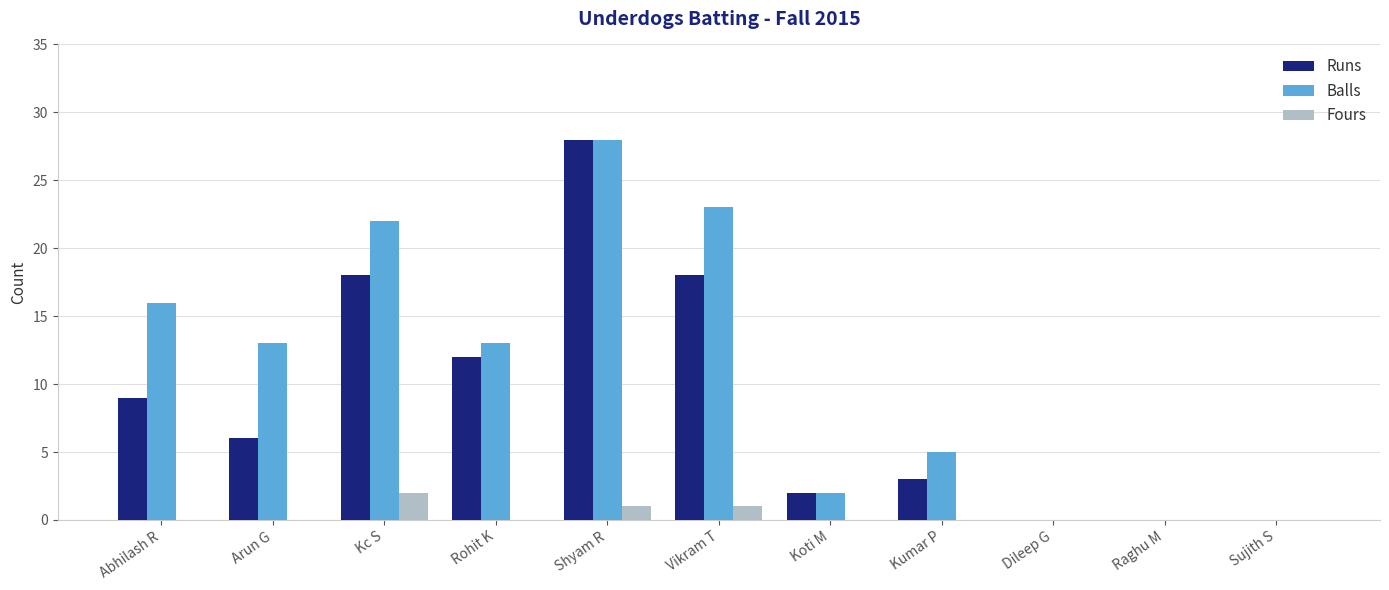

Between Vikram T and Koti M, which series saw the biggest shift?

Balls